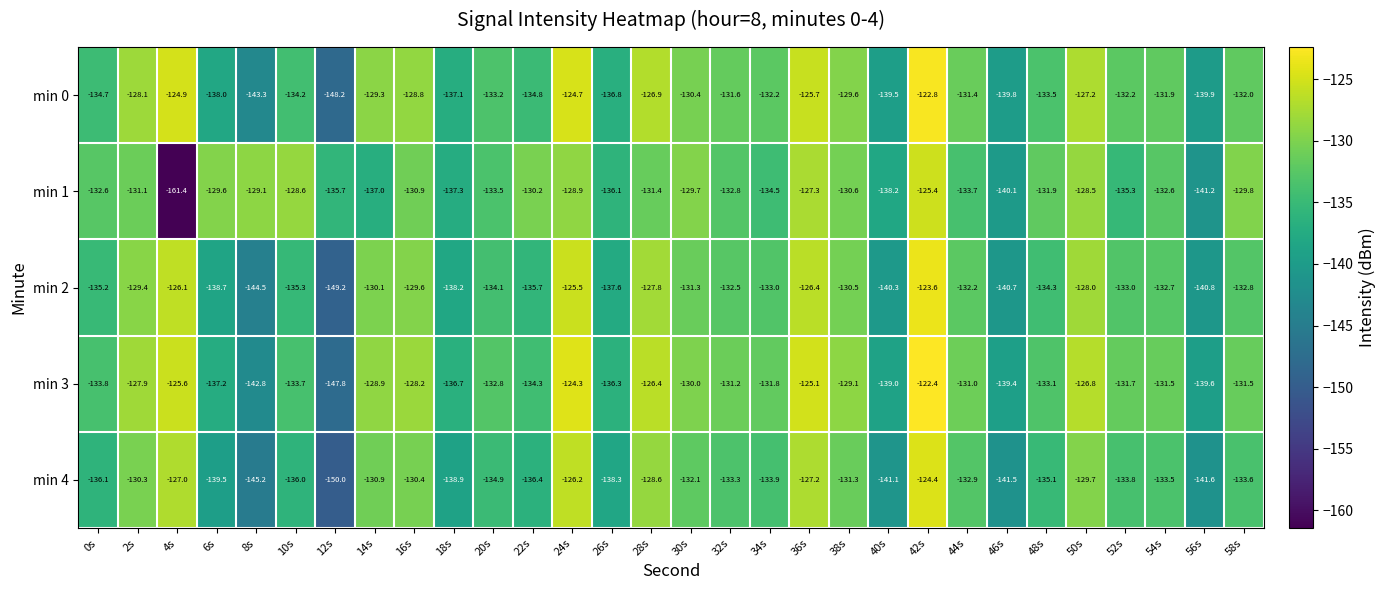

Which series changed the most between 40s and 46s?

min 1